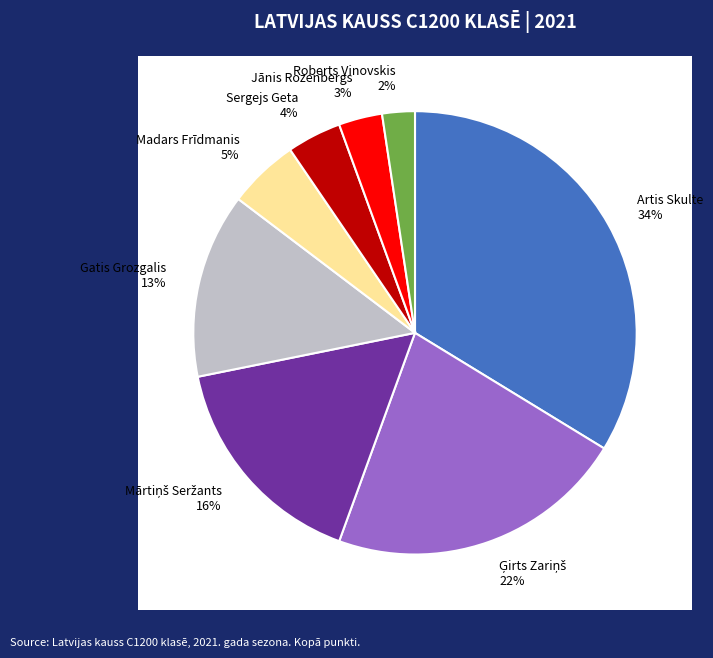

Does Artis Skulte account for over 50% of the chart?

No